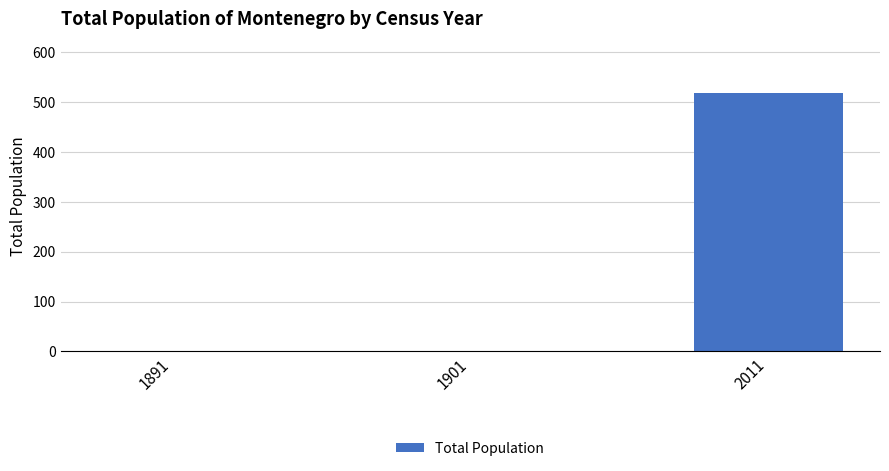

The chart shows a value of 745 at 2011. True or false?

False